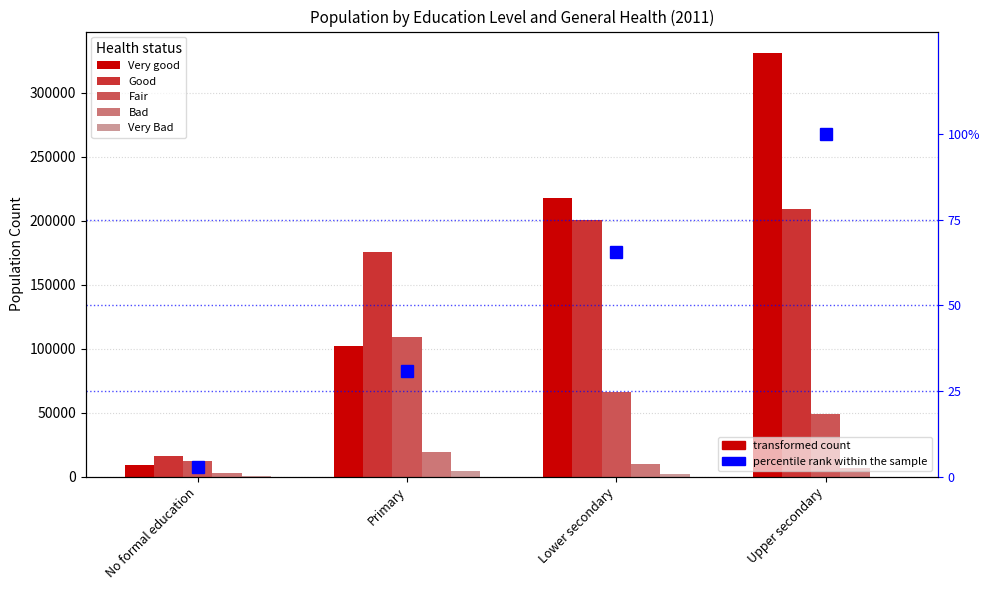

What is the label of the 2nd bar from the right?

Lower secondary